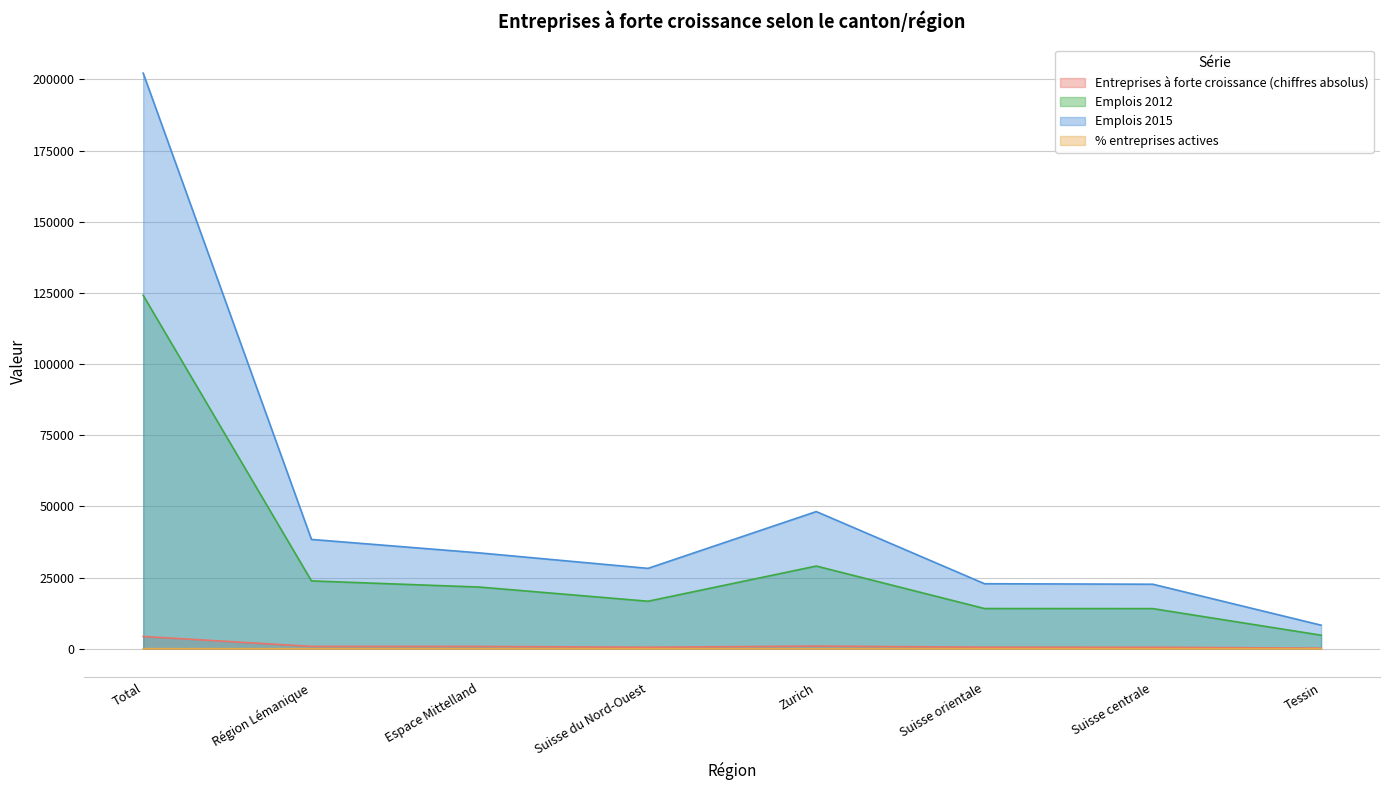

Where is the first local maximum for Emplois 2015?

Zurich